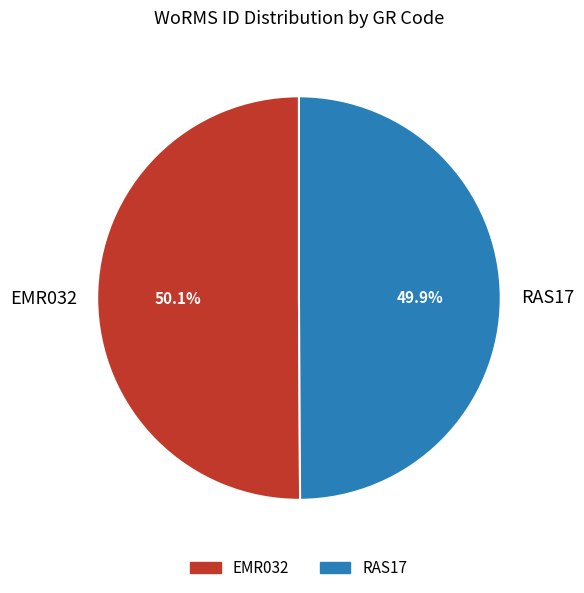

Is the sum of EMR032 and RAS17 greater than half?

Yes